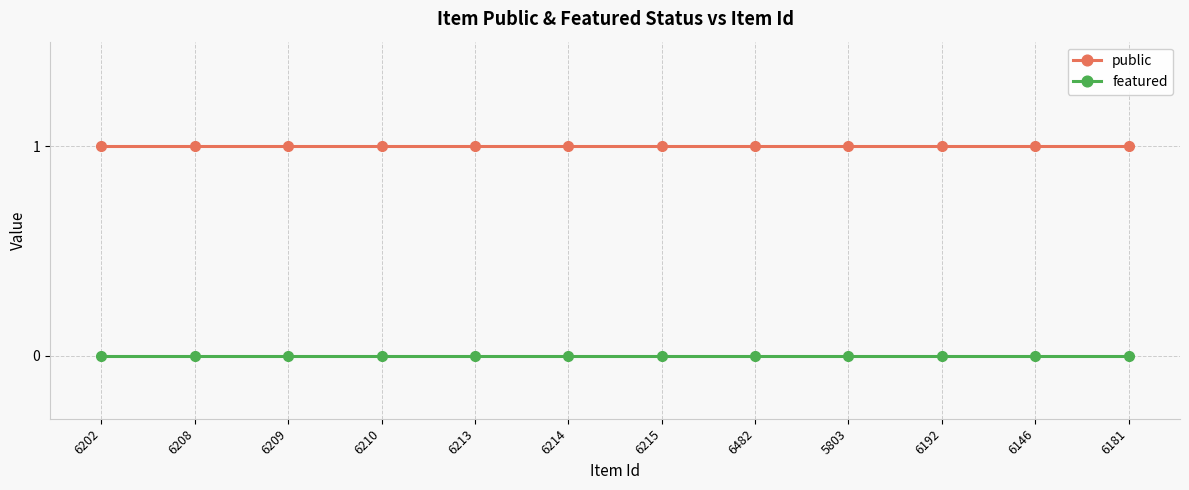

The featured series shows 0 at 6213. True or false?

True